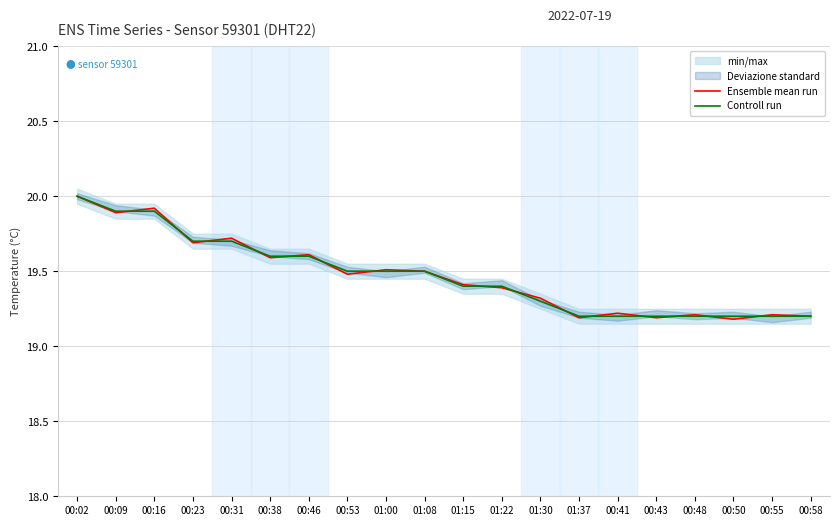

Reading left to right, transcribe all the data shown in this chart.

Ensemble mean run: 20.0	19.9	19.9	19.7	19.7	19.6	19.6	19.5	19.5	19.5	19.4	19.4	19.3	19.2	19.2	19.2	19.2	19.2	19.2	19.2
Controll run: 20.0	19.9	19.9	19.7	19.7	19.6	19.6	19.5	19.5	19.5	19.4	19.4	19.3	19.2	19.2	19.2	19.2	19.2	19.2	19.2